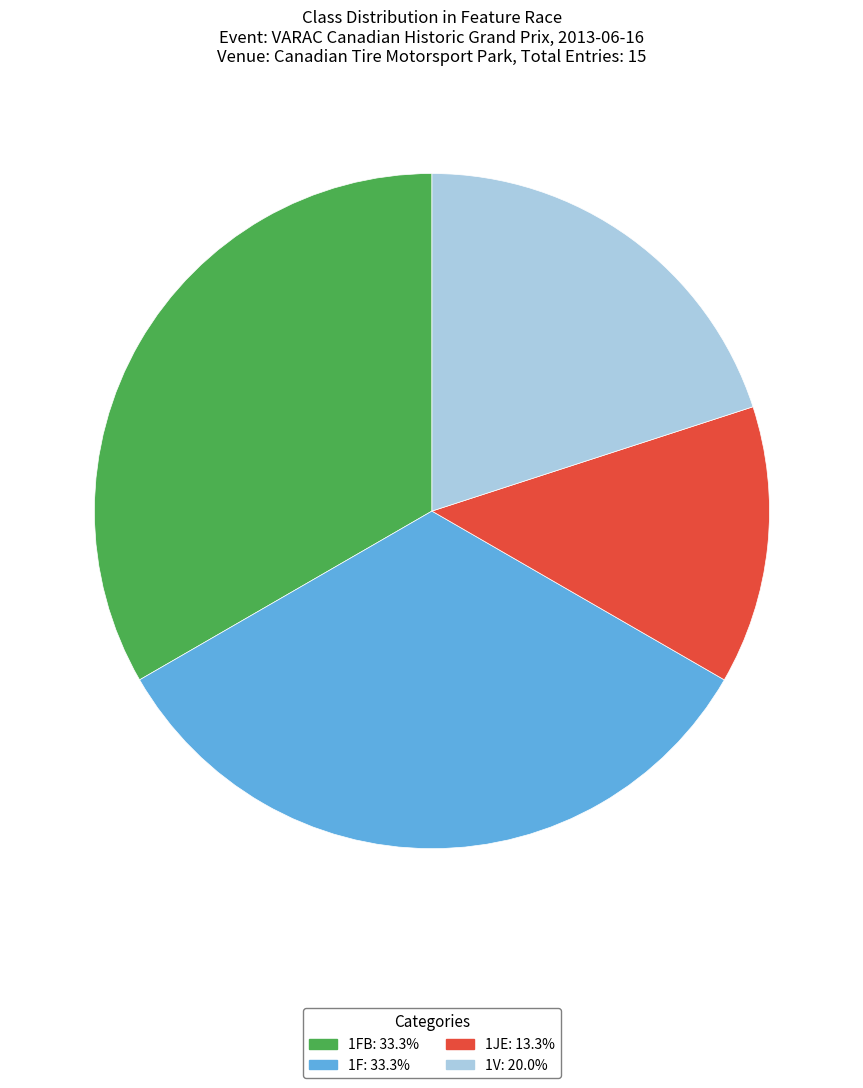

Is there a majority slice in this chart?

No